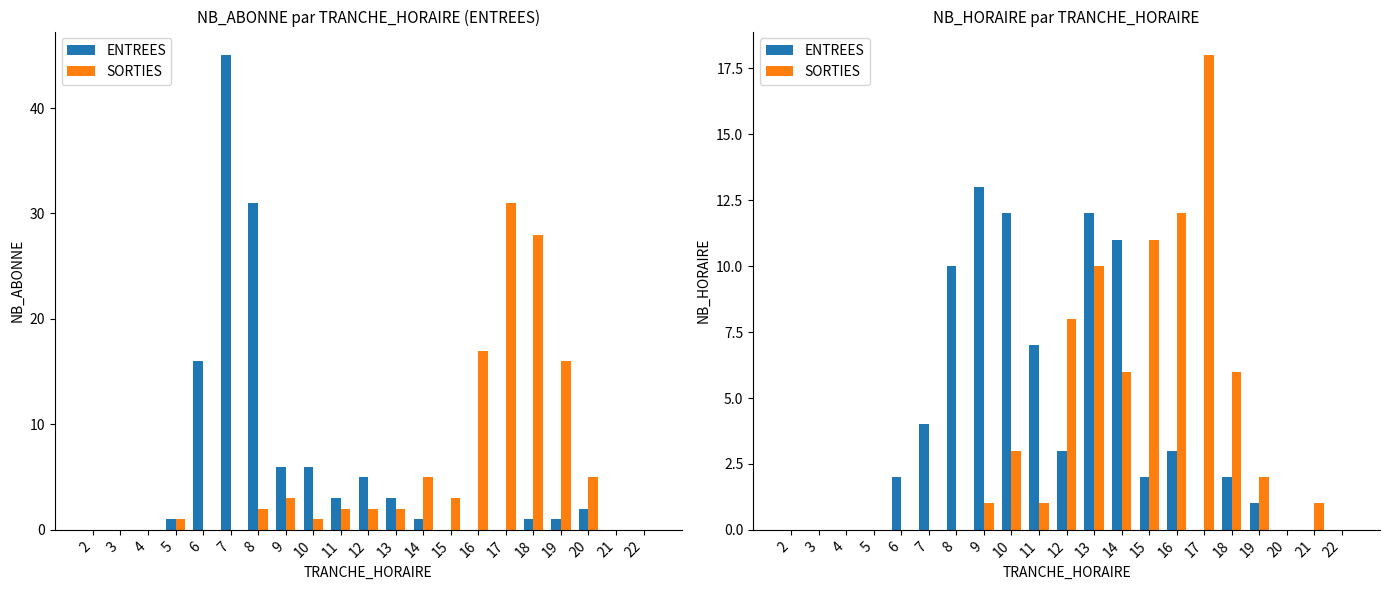

What is the difference between the second highest and minimum values in the ENTREES series?

12